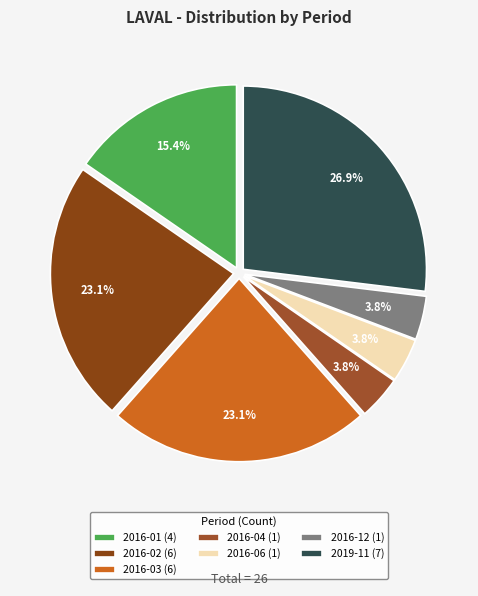

The 2016-01 slice represents 26% of the pie. True or false?

False